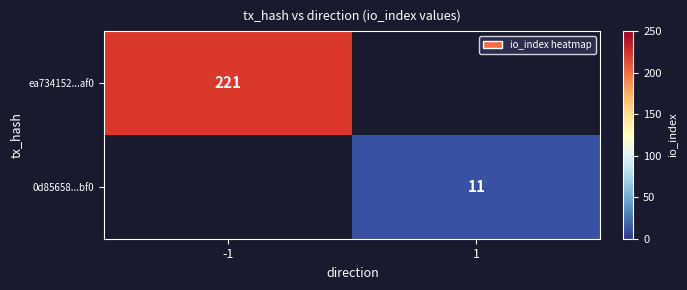

What is the greatest value displayed?

221.0